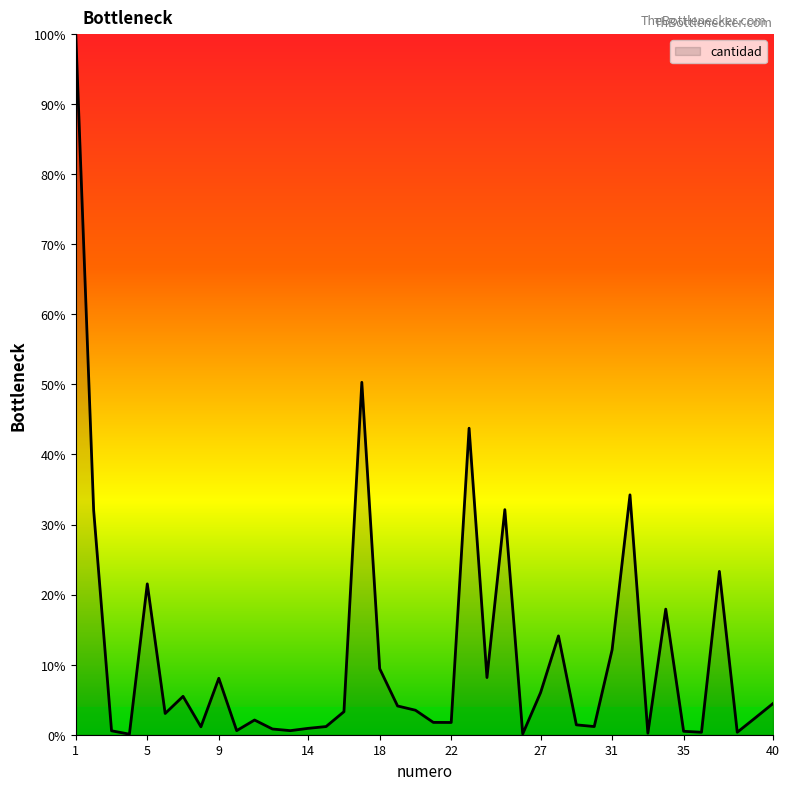

What is the maximum value shown in the chart?

100.0